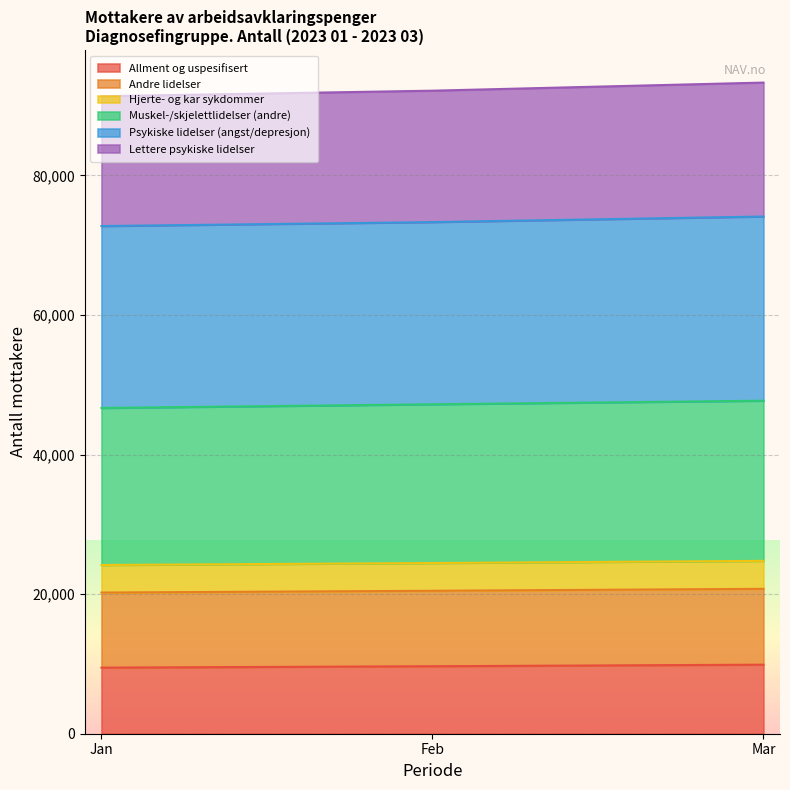

Is the value of Lettere psykiske lidelser at Mar greater than the value of Andre lidelser at Jan?

Yes